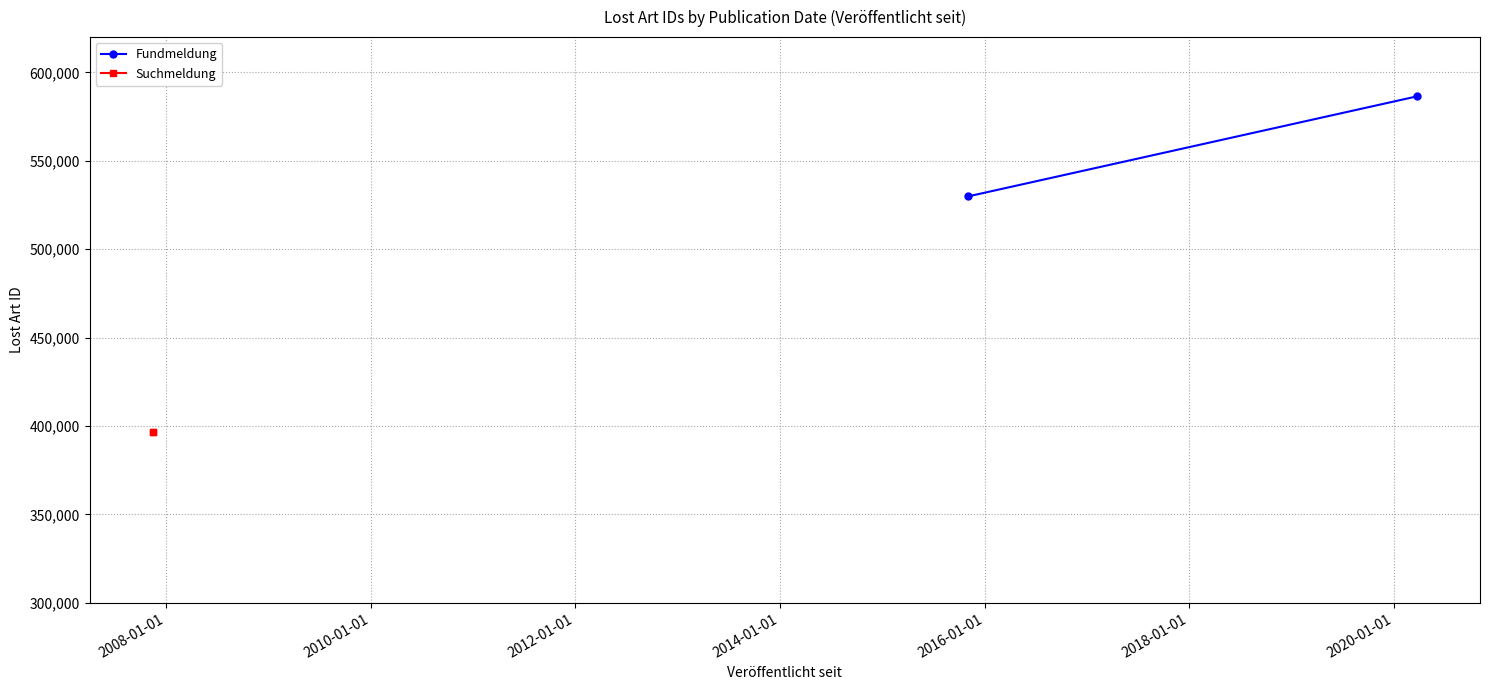

True or false: Suchmeldung has a value of 695634 at 2008-01-01.

False